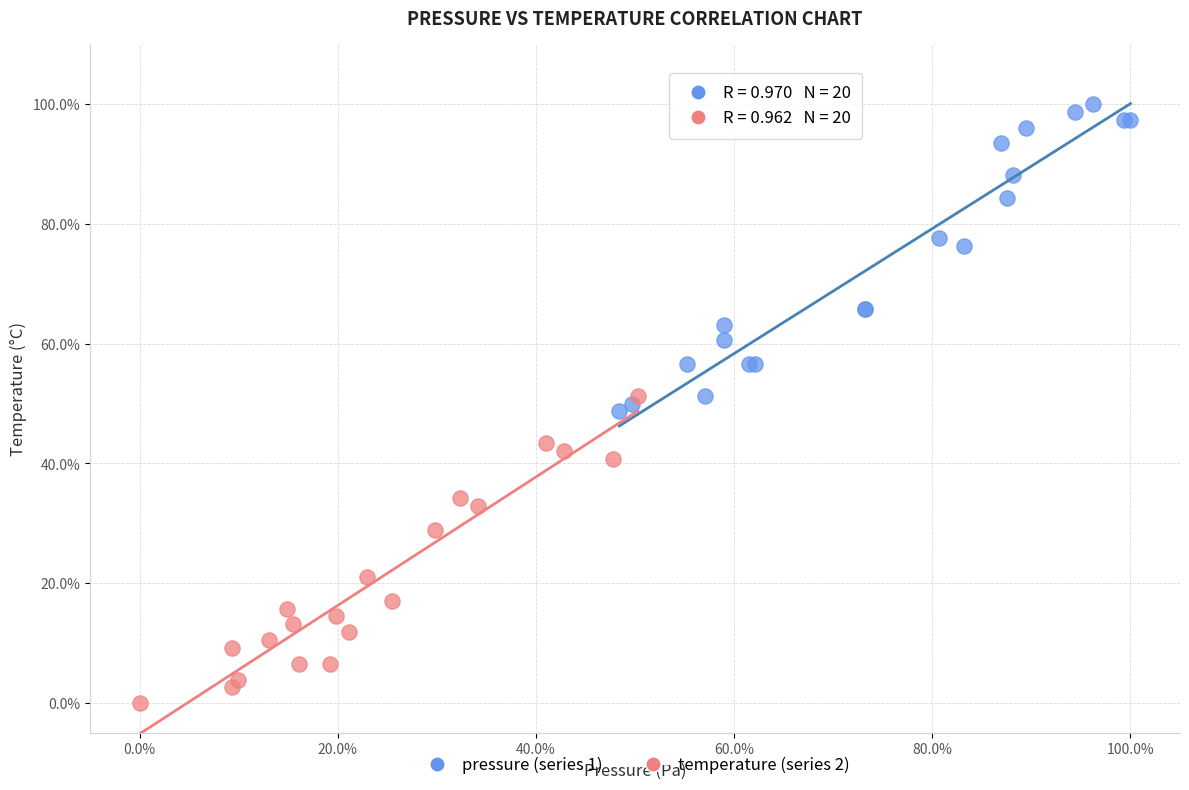

Which series contains the highest Y value?

pressure (series 1)